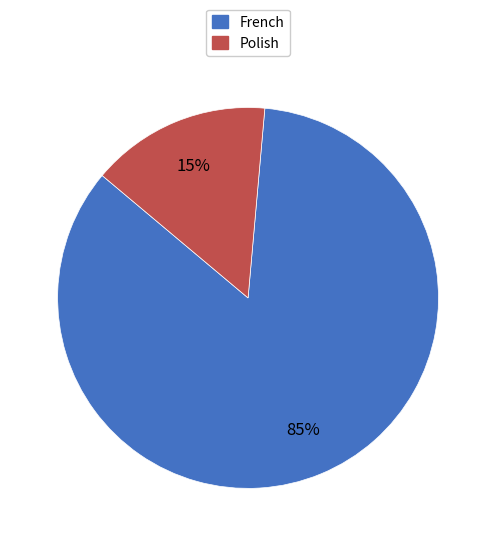

Combined, do Polish and French account for over 50%?

Yes